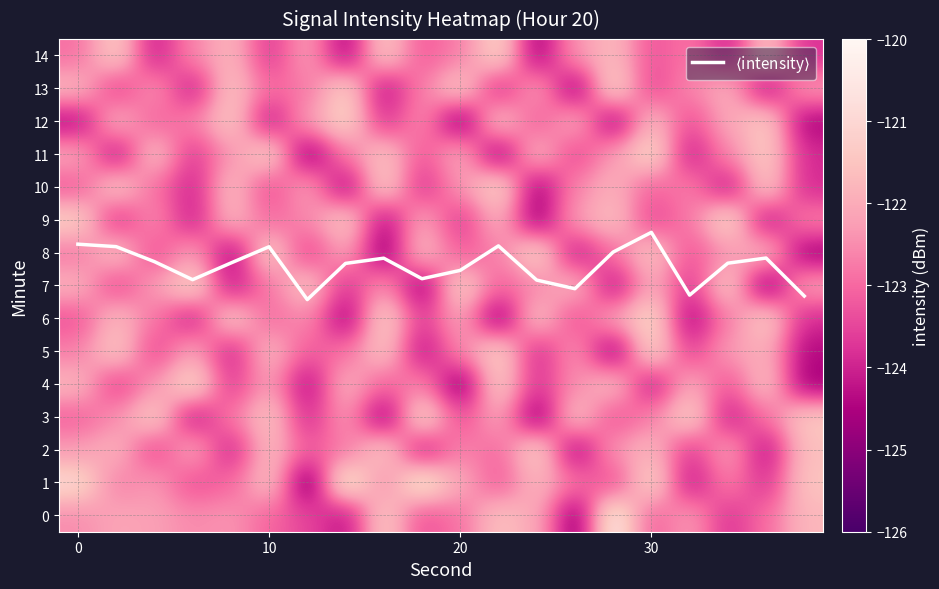

At how many categories does at least one series exceed -14?

20